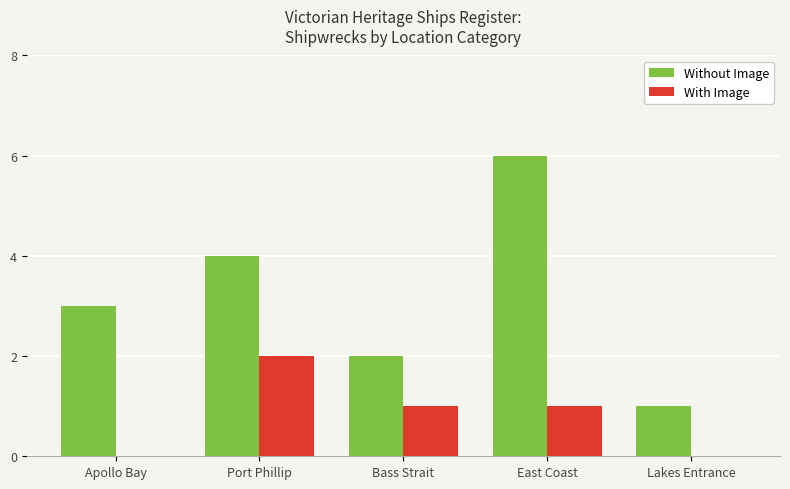

Which series changed the most between Port Phillip and East Coast?

Without Image